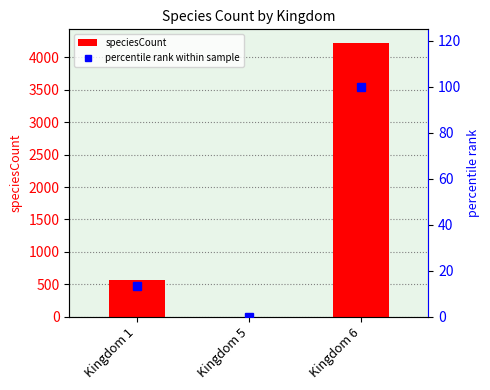

At which label does percentile rank within sample first exceed 13?

Kingdom 1